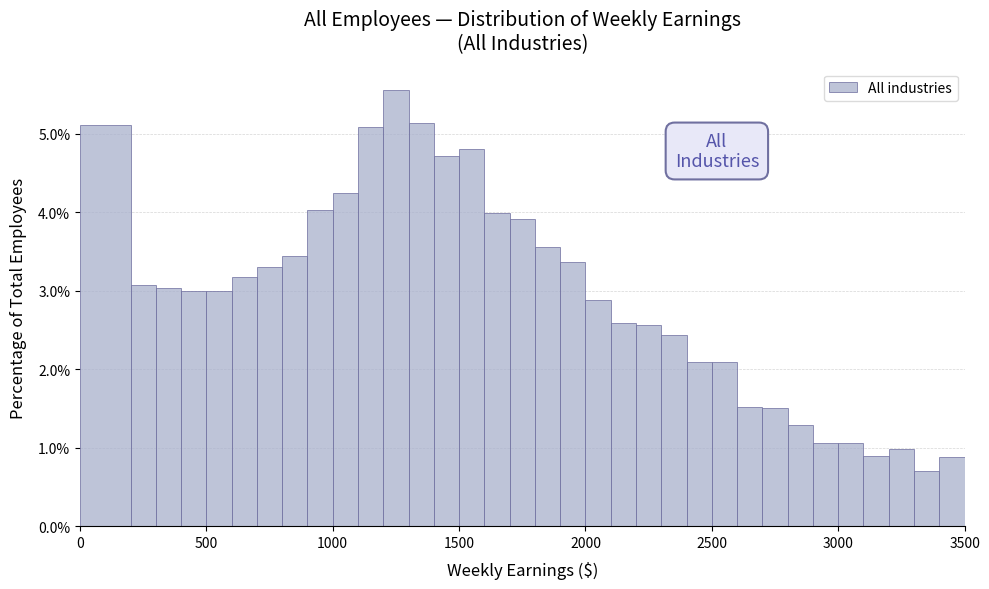

Around what value on the x-axis is the tallest bar? Give the approximate position of its centre, as read against the axis.

1250